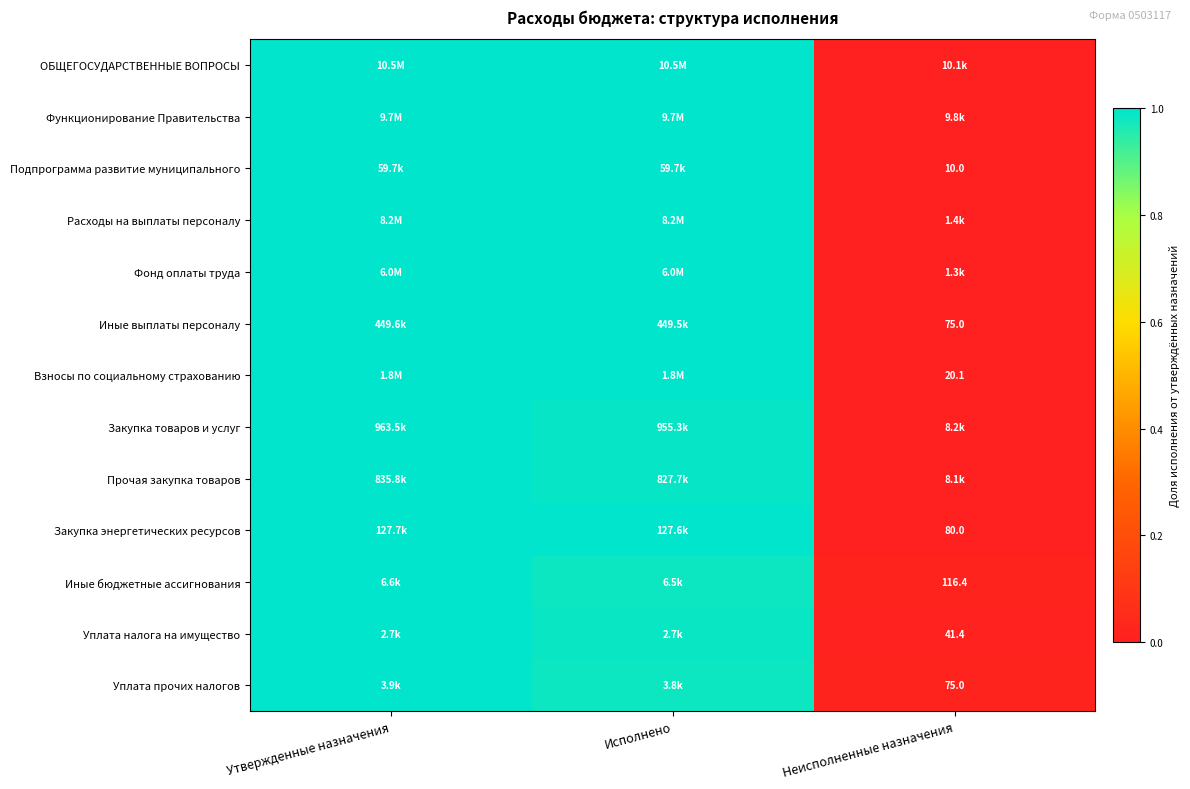

The Прочая закупка товаров series shows 0.3 at Исполнено. True or false?

False